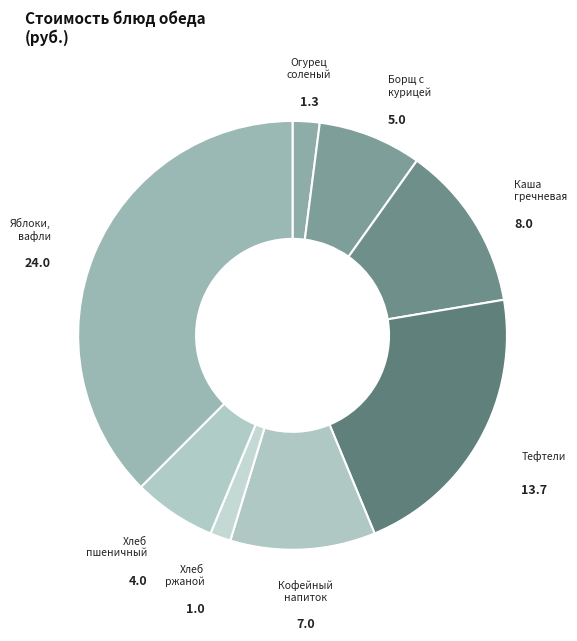

Count the number of slices in the pie.

8